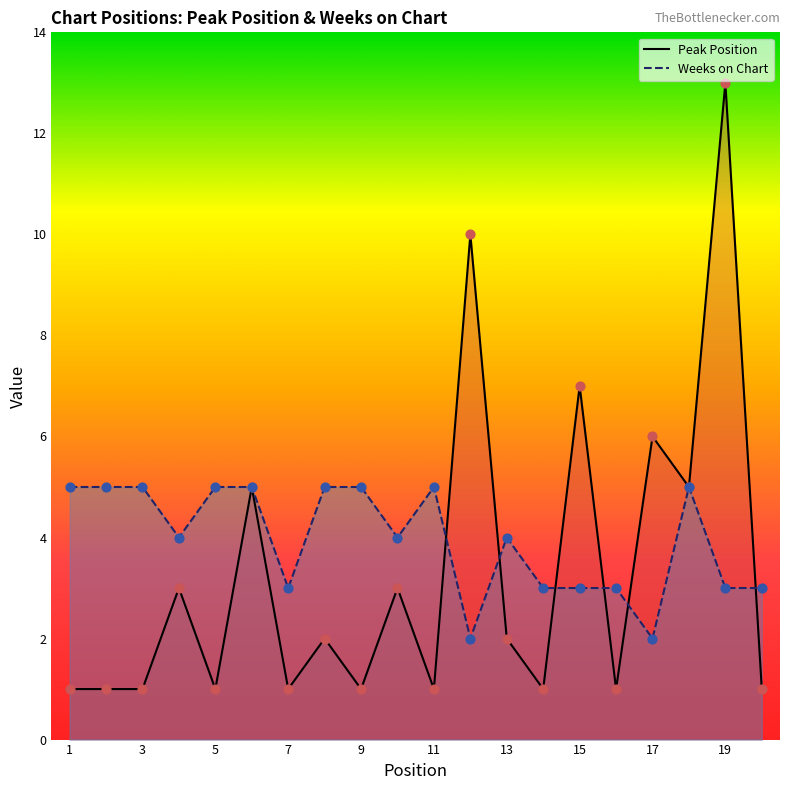

What are all the series names shown in the legend?

Peak Position, Weeks on Chart